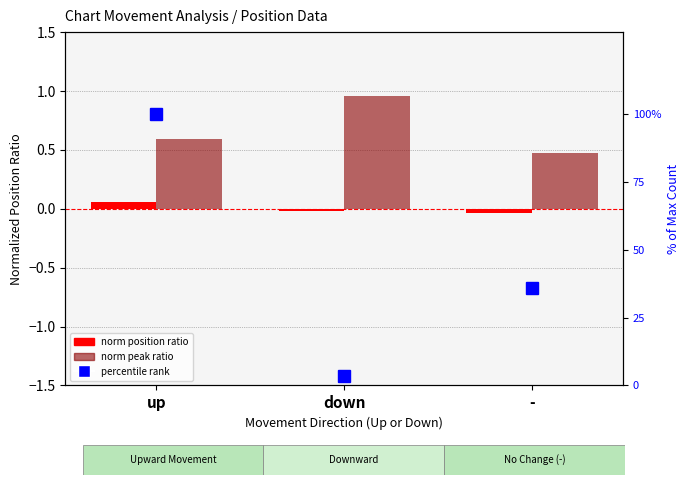

What is the spread (max minus min) of values at up?

0.5